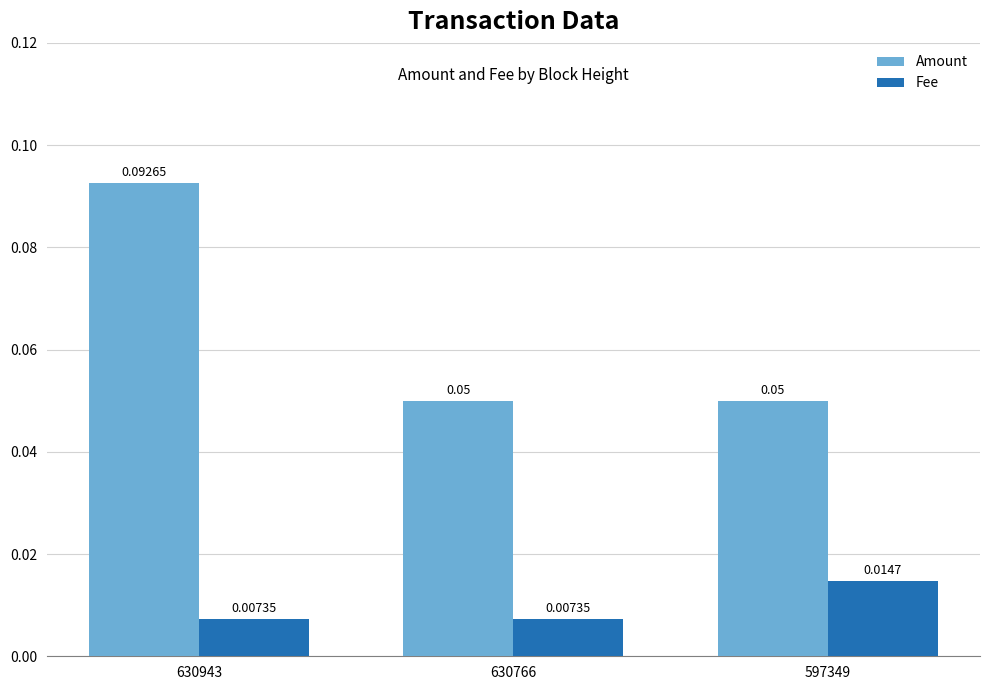

Which series changed the most between 630766 and 597349?

Fee